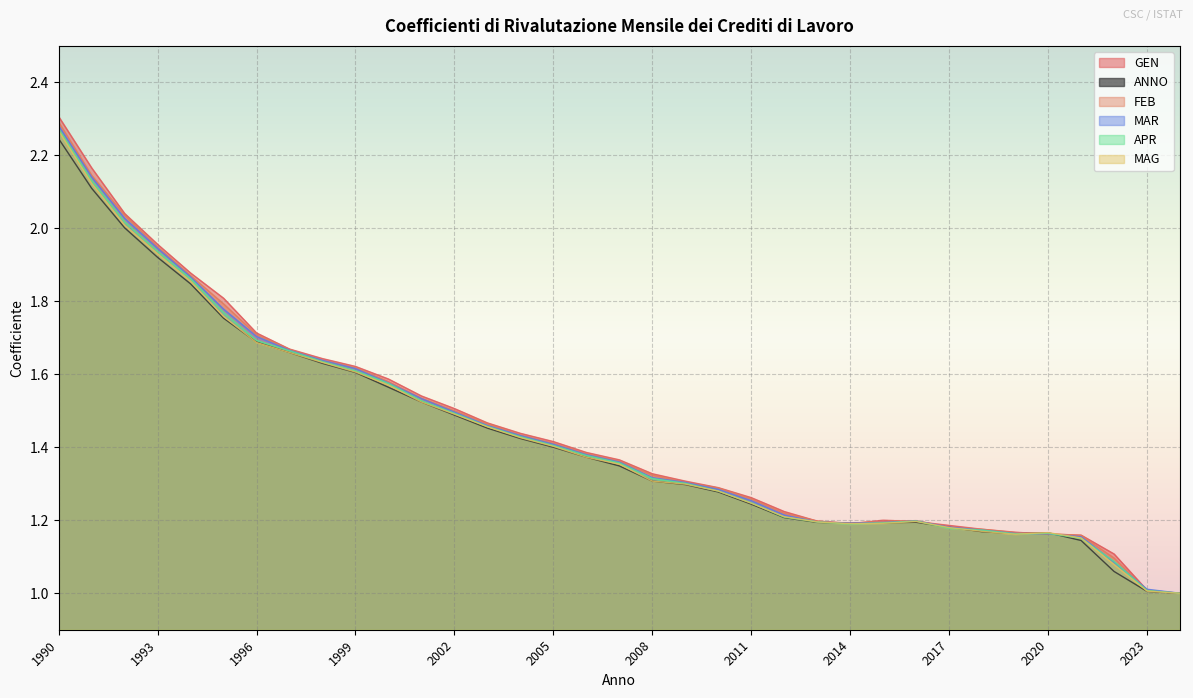

Which label corresponds to the smallest value in the chart?

2024